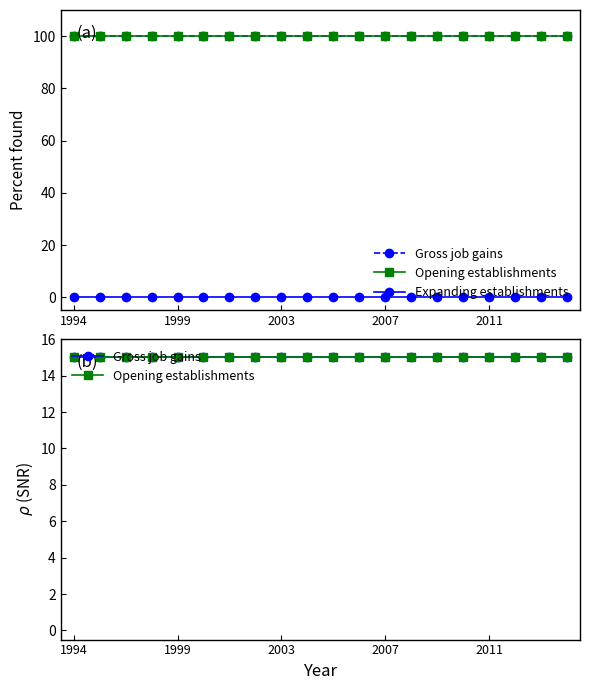

Reading left to right, what are all the values shown in this chart?

Gross job gains: 15	15	15	15	15	15	15	15	15	15	15	15	15	15	15	15	15	15	15	15
Opening establishments: 15	15	15	15	15	15	15	15	15	15	15	15	15	15	15	15	15	15	15	15
Expanding establishments: 0	0	0	0	0	0	0	0	0	0	0	0	0	0	0	0	0	0	0	0